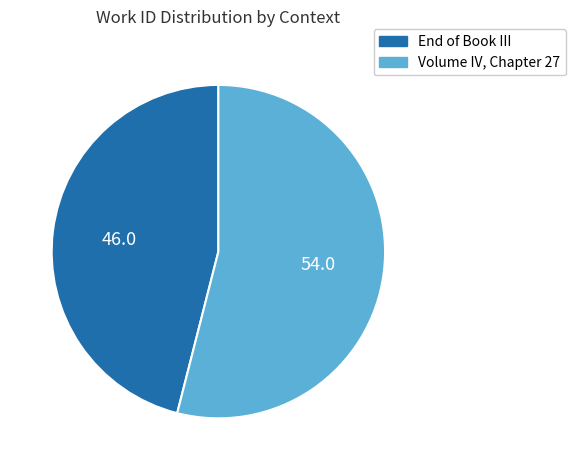

What is the ratio of the value at Volume IV, Chapter 27 to the value at End of Book III?

1.2